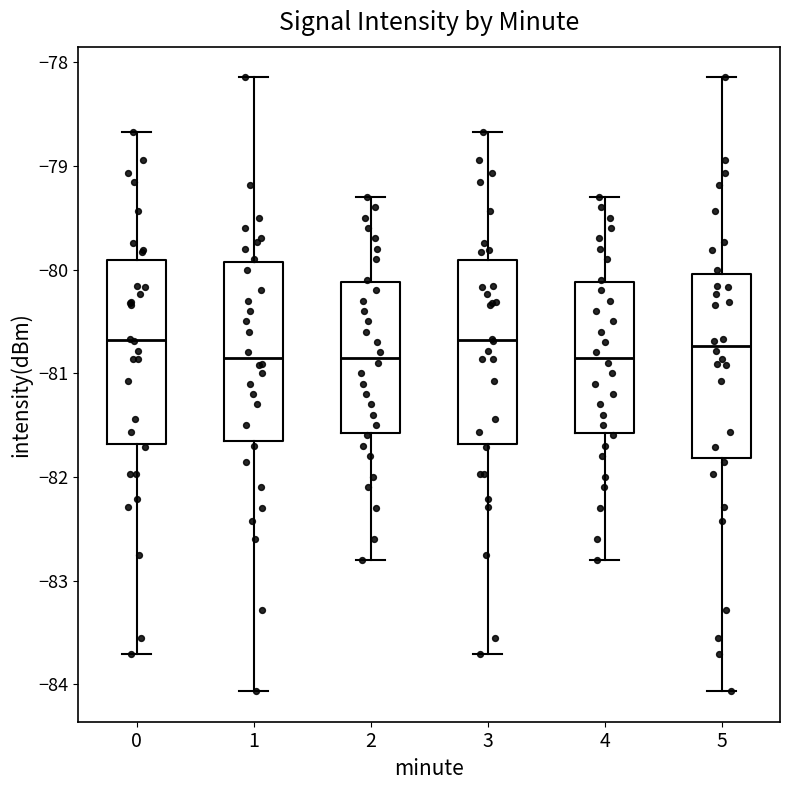

Reading left to right, transcribe this box plot: for each box, give where its median line is, the range the box spans, and where its two whiskers end, as read against the y-axis. The values are not printed on the chart, so give them approximately, as read against the axis.

0: median -80.7, box -81.7 to -79.9, whiskers -83.7 to -78.7
1: median -80.9, box -81.6 to -79.9, whiskers -84.1 to -78.1
2: median -80.8, box -81.6 to -80.1, whiskers -82.8 to -79.3
3: median -80.7, box -81.7 to -79.9, whiskers -83.7 to -78.7
4: median -80.8, box -81.6 to -80.1, whiskers -82.8 to -79.3
5: median -80.7, box -81.8 to -80.0, whiskers -84.1 to -78.1